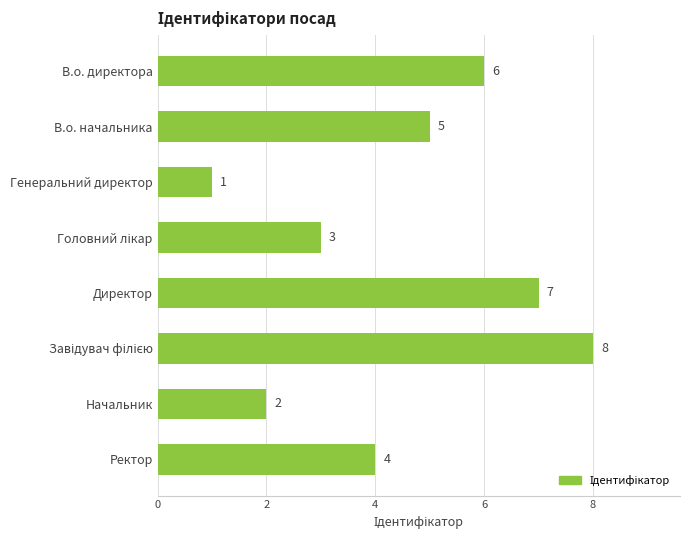

The chart shows a value of 4 at Ректор. True or false?

True